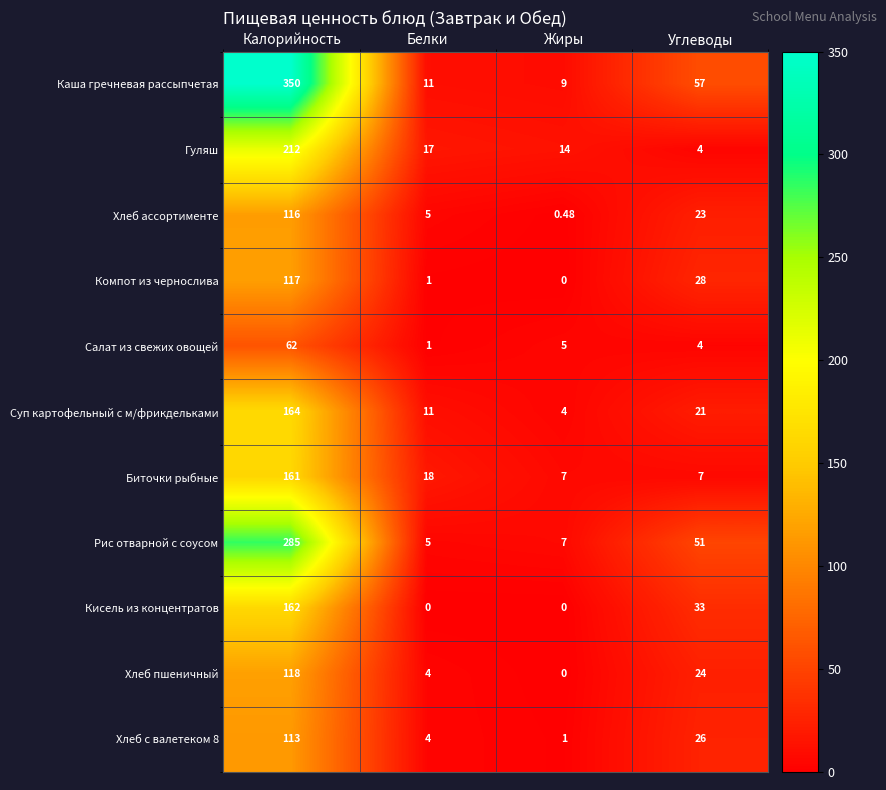

Between Белки and Жиры, which series saw the biggest shift?

Биточки рыбные